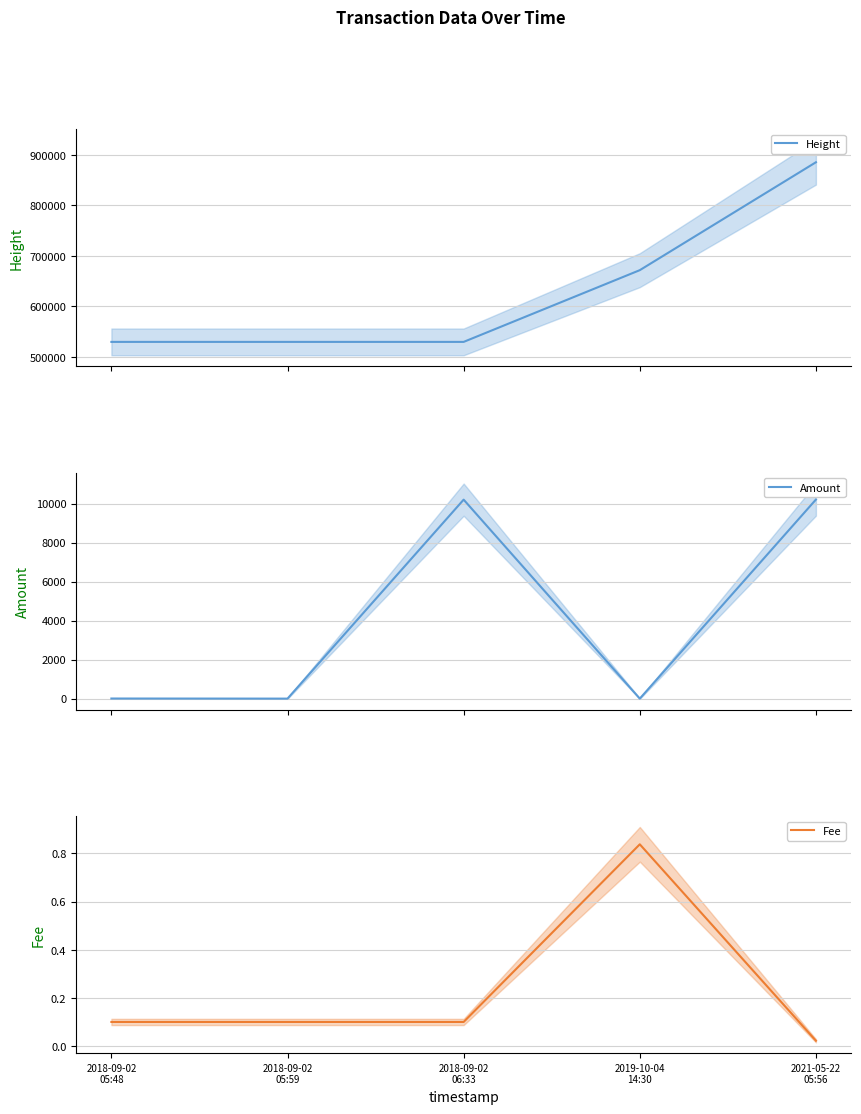

Which category has the highest value in the Fee series?

2019-10-04
14:30